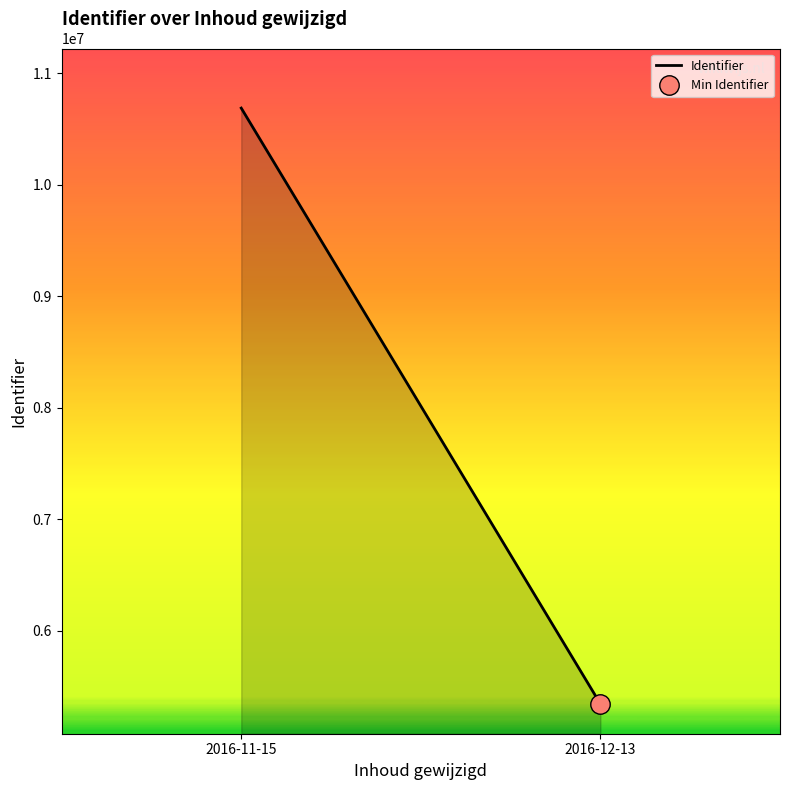

Which has a higher value, 2016-11-15 or 2016-12-13?

2016-11-15